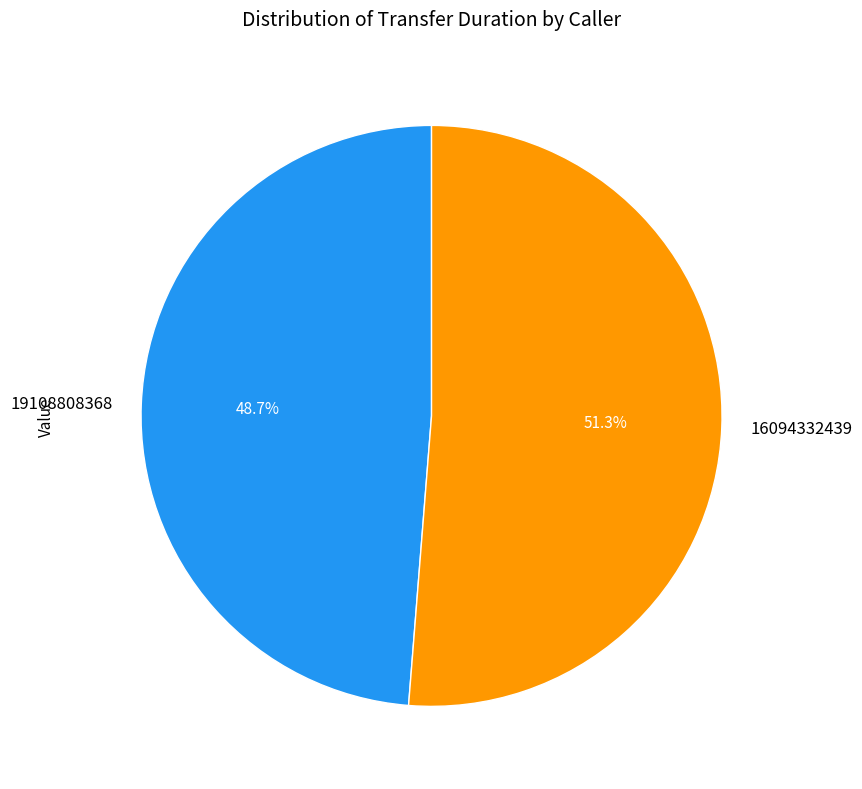

What portion of the pie excludes 16094332439?

48.7%